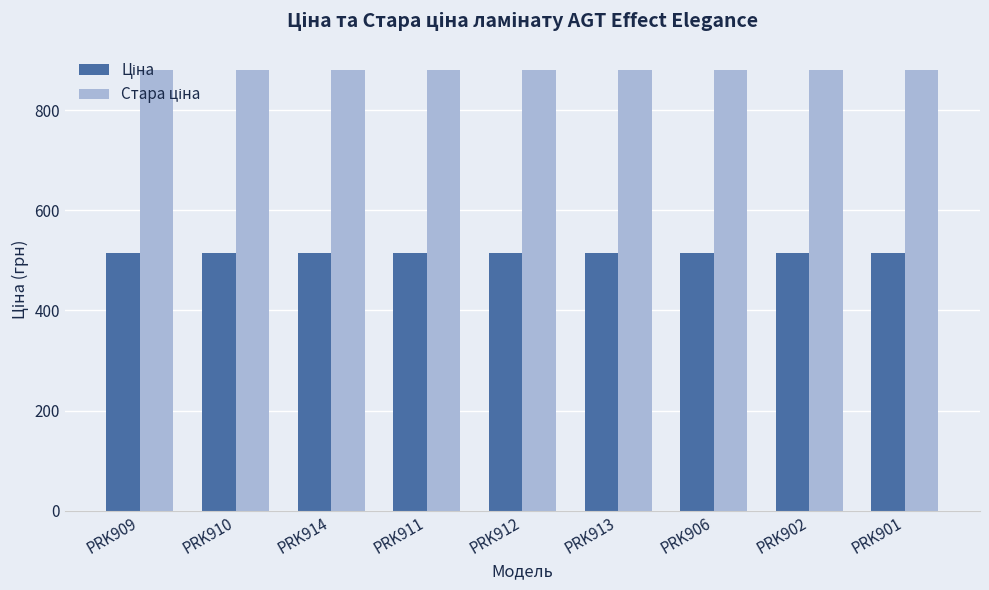

What is the smallest value displayed?

515.8